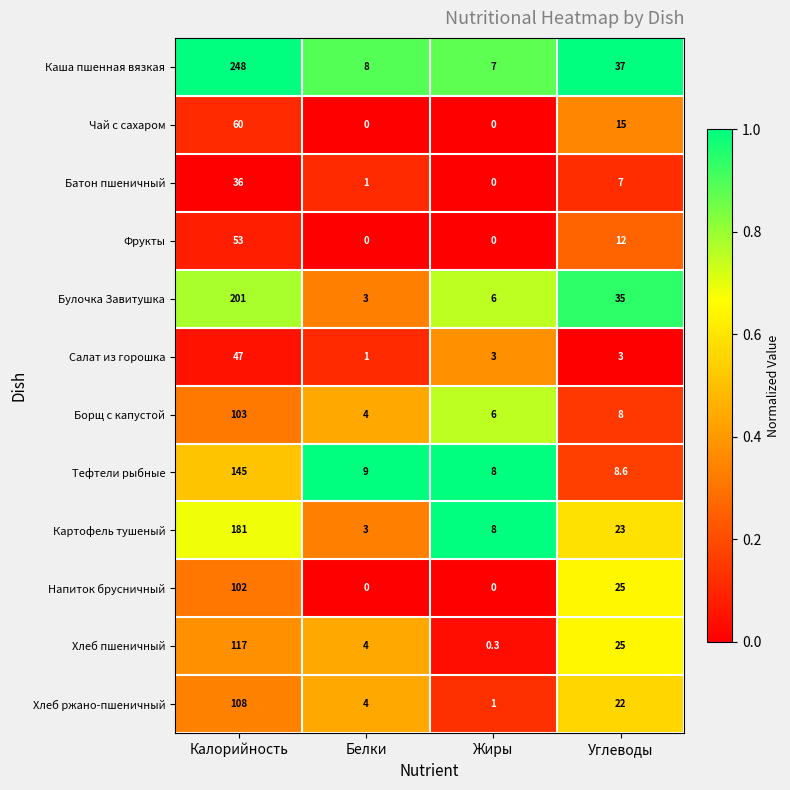

Where does the Хлеб пшеничный series first go above 25?

Калорийность